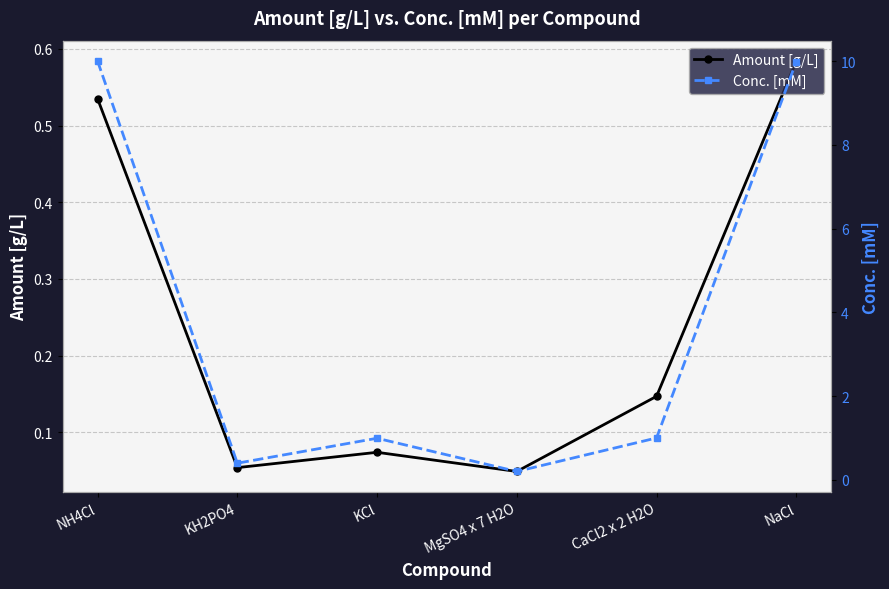

Which category has the highest value in the Amount [g/L] series?

NaCl